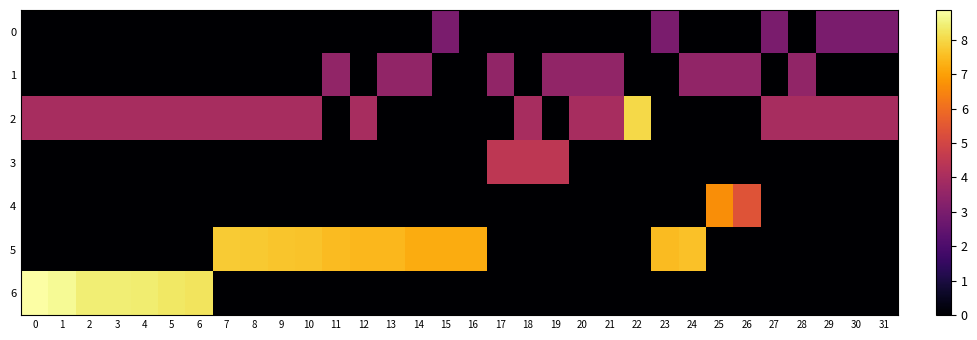

How many data points does each series have?

32